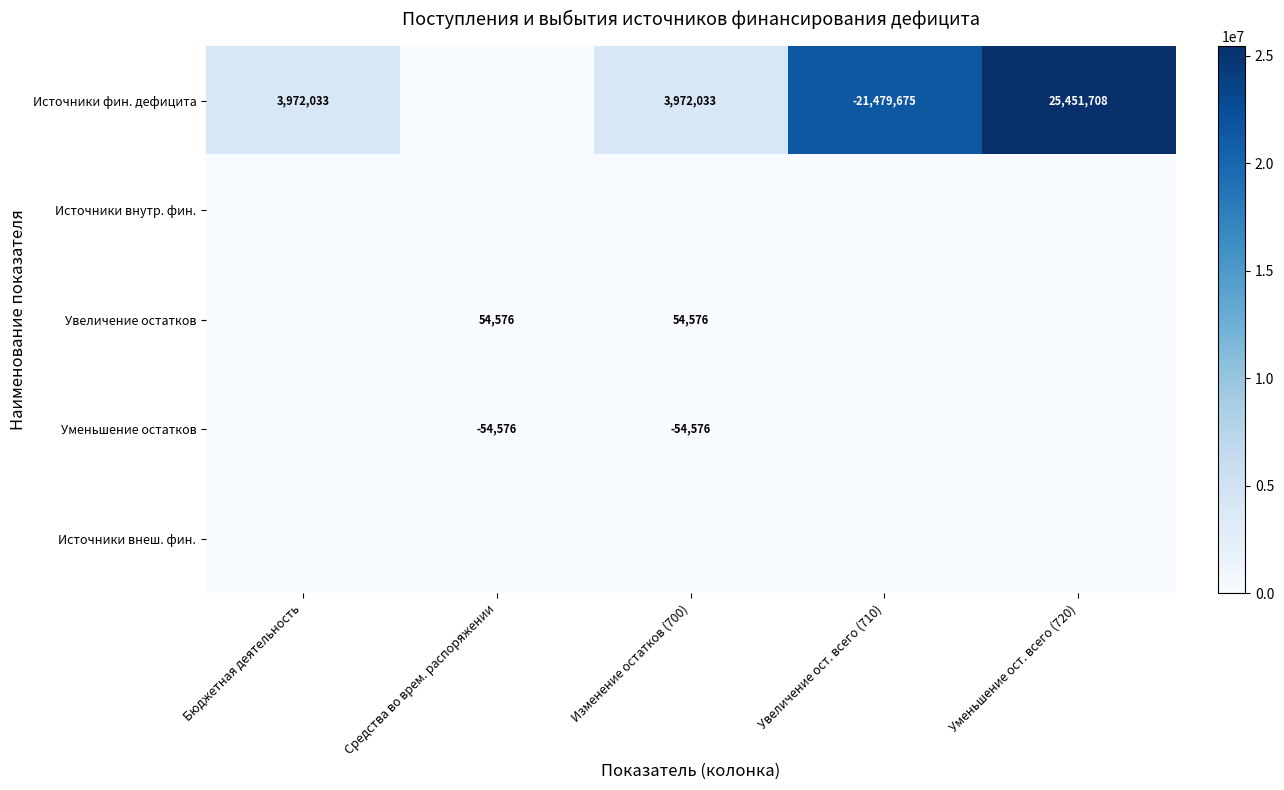

How many categories are shown in the chart?

5